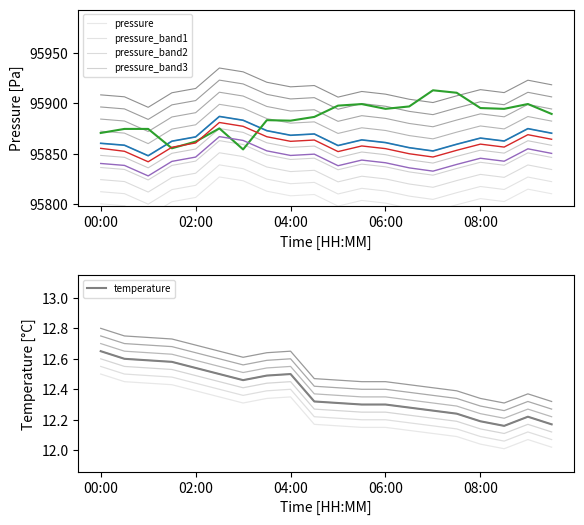

Which series has the widest spread of values?

pressure_band1